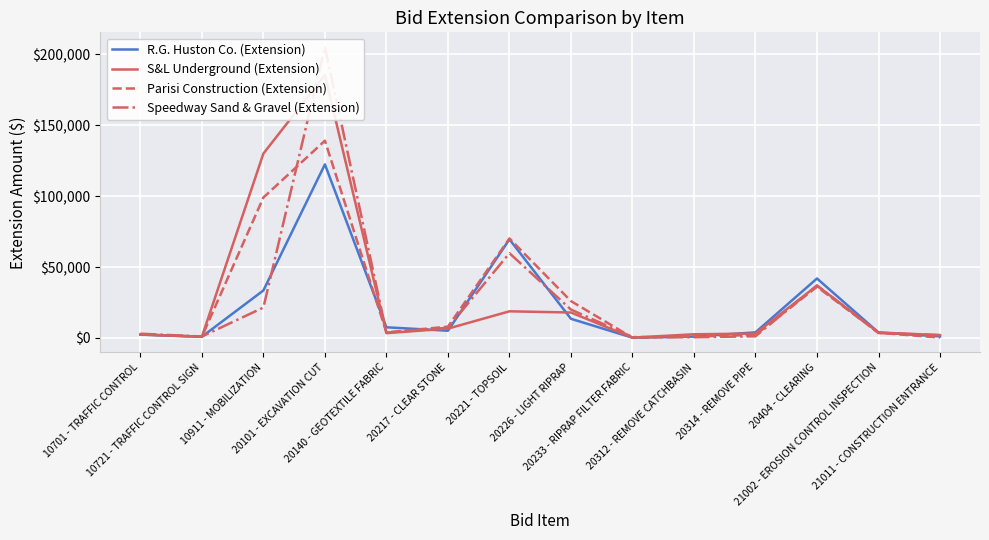

Rank the series by their maximum value, from lowest to highest.

R.G. Huston Co. (Extension), Parisi Construction (Extension), S&L Underground (Extension), Speedway Sand & Gravel (Extension)